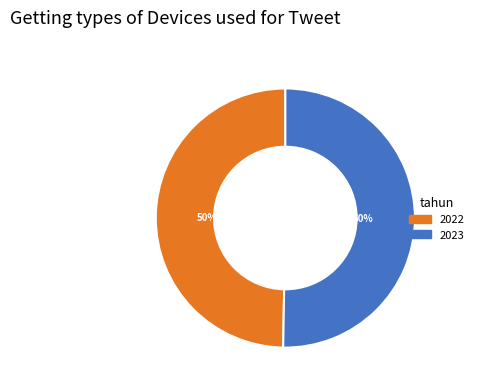

Which slice represents more than half of the pie?

2023